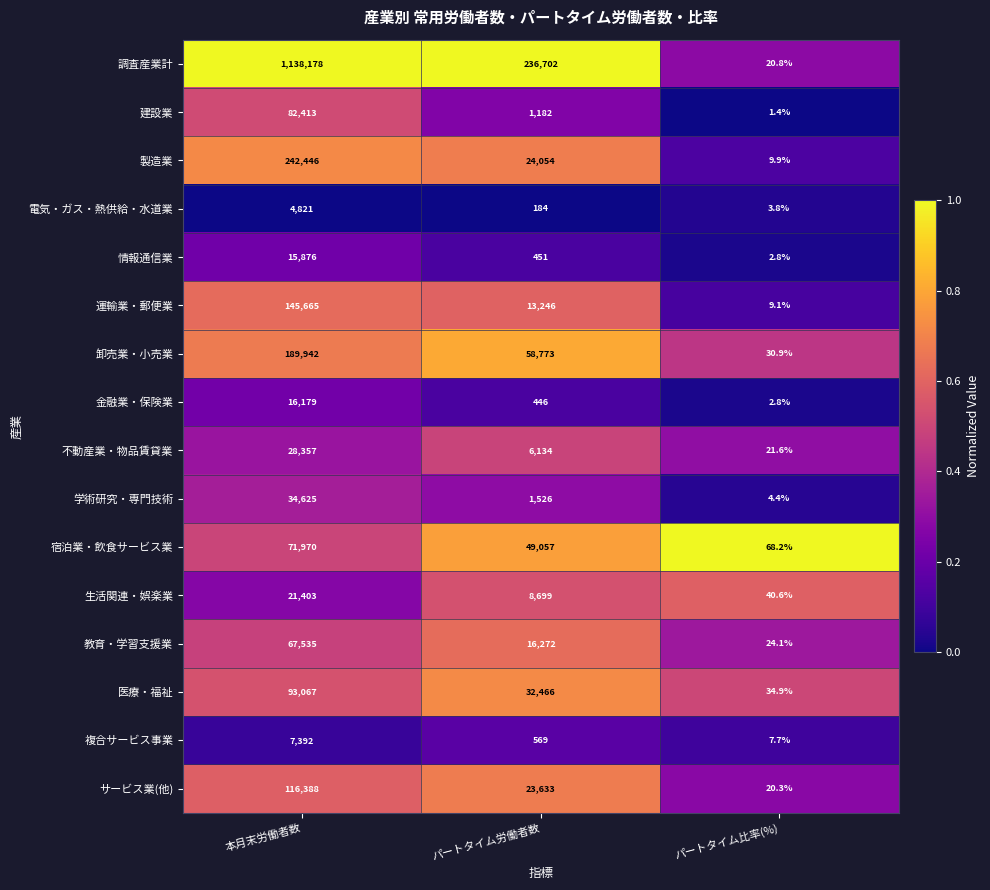

What is the highest value of the 製造業 series?

242446.0